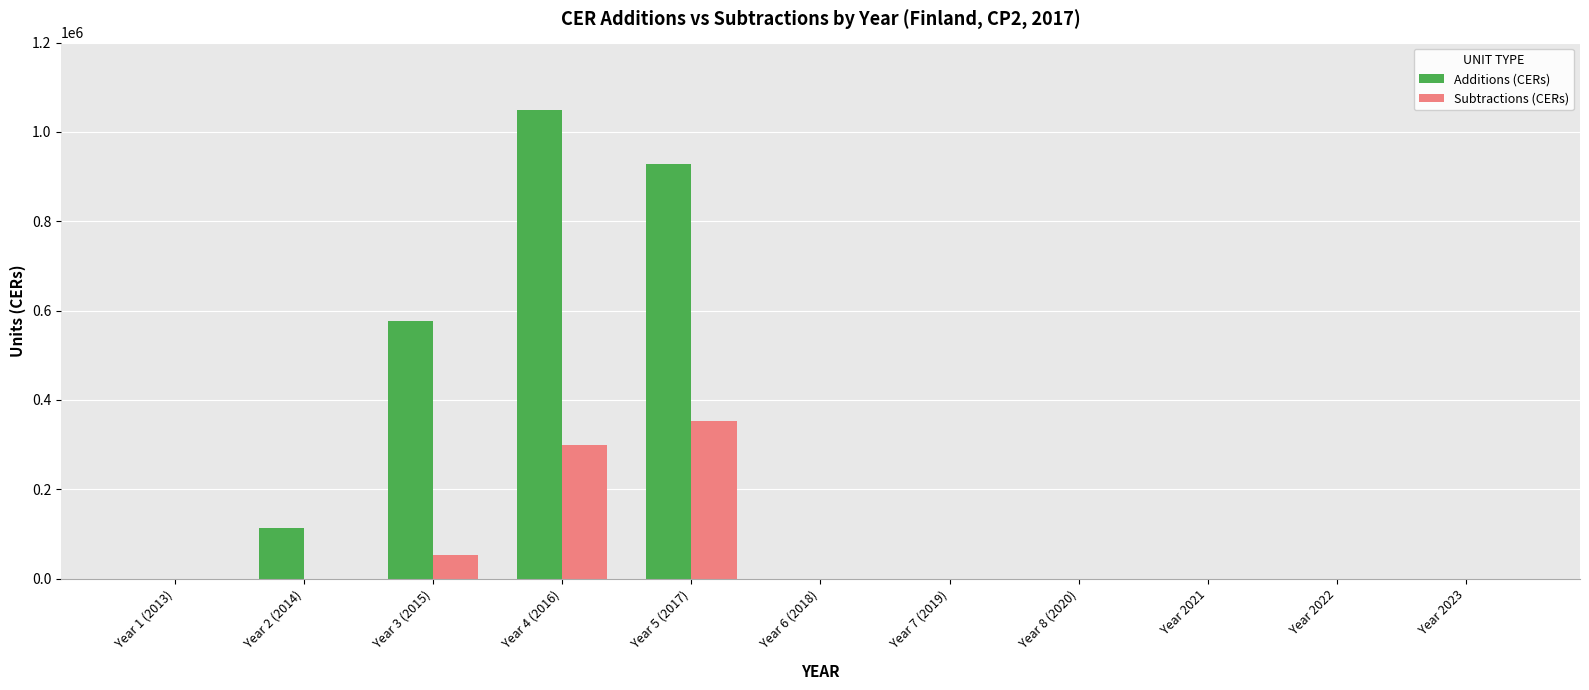

Which series has the largest total across all categories?

Additions (CERs)